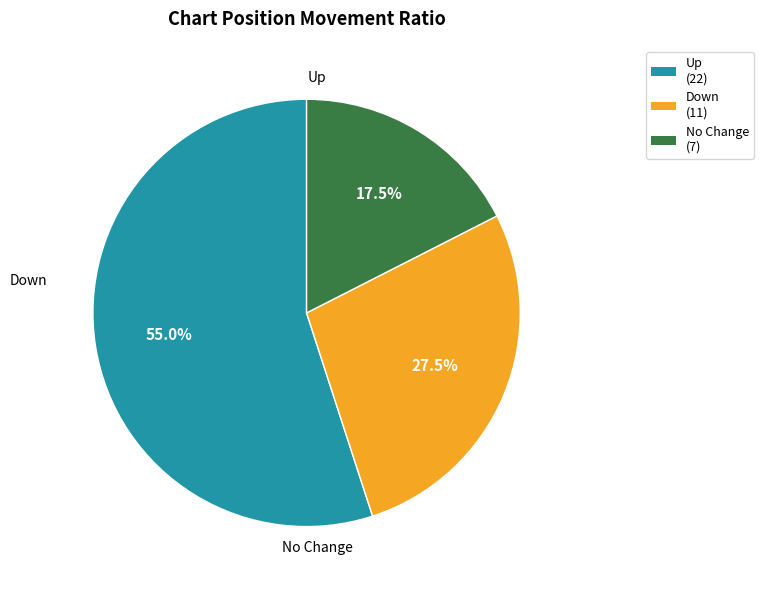

Is there a majority slice in this chart?

Yes